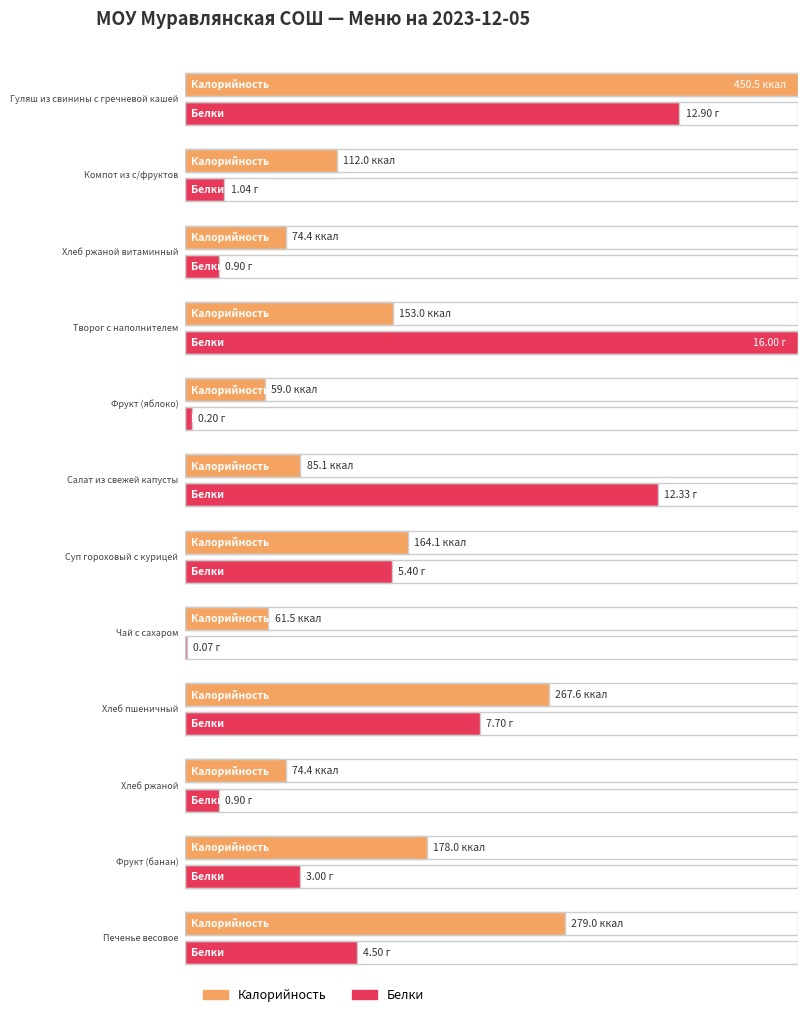

True or false: Калорийность has a value of 61.5 at Чай с сахаром.

True